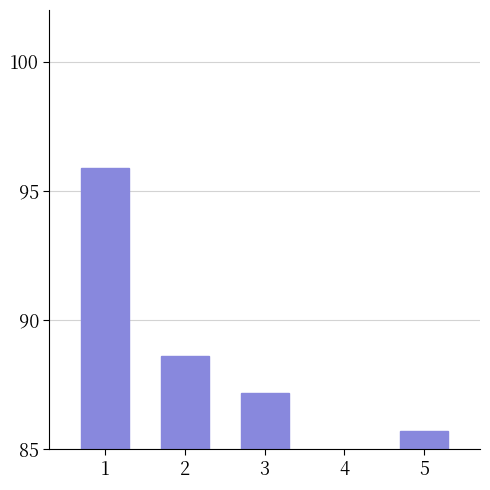

Where does the data first go above 87?

1